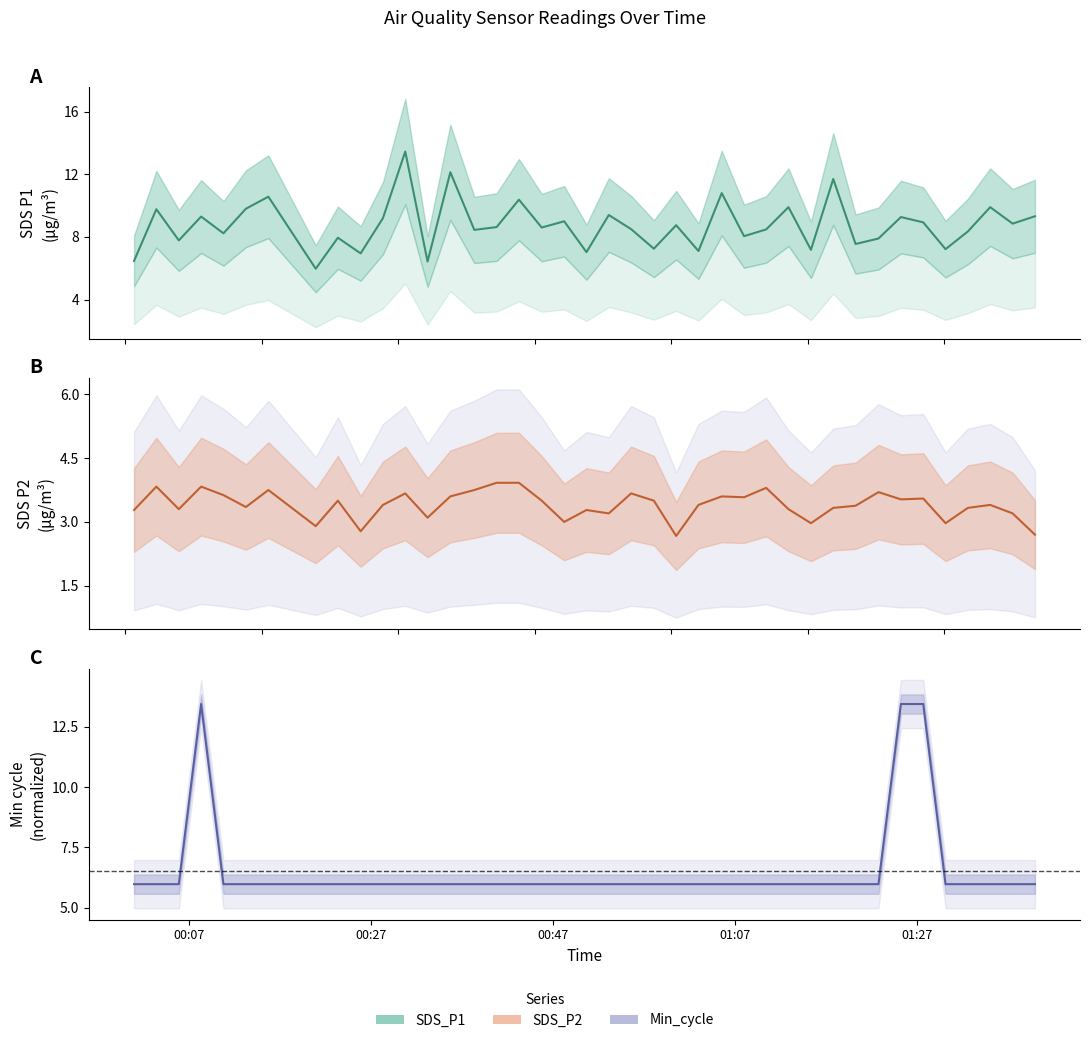

What is the difference between the maximum and second lowest values in the SDS_P2 mean series?

1.2